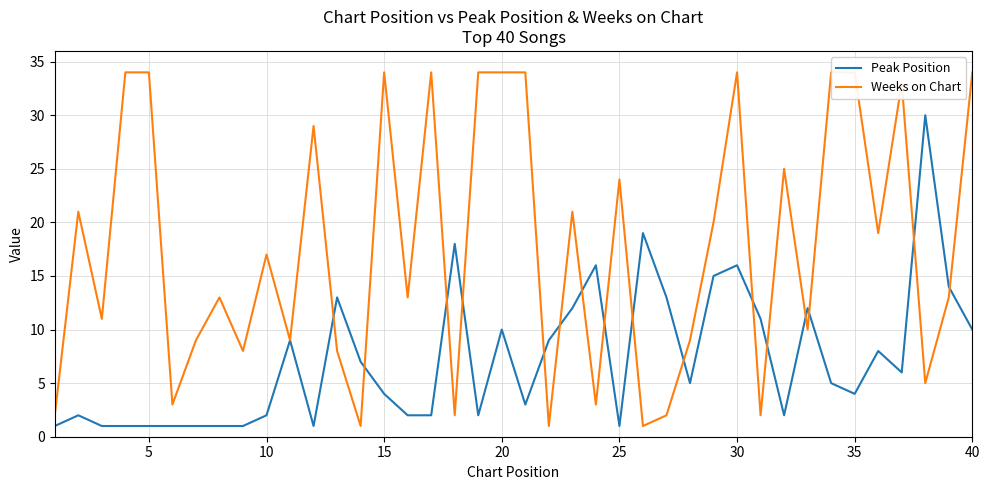

True or false: Peak Position has a value of 10 at 20.

True